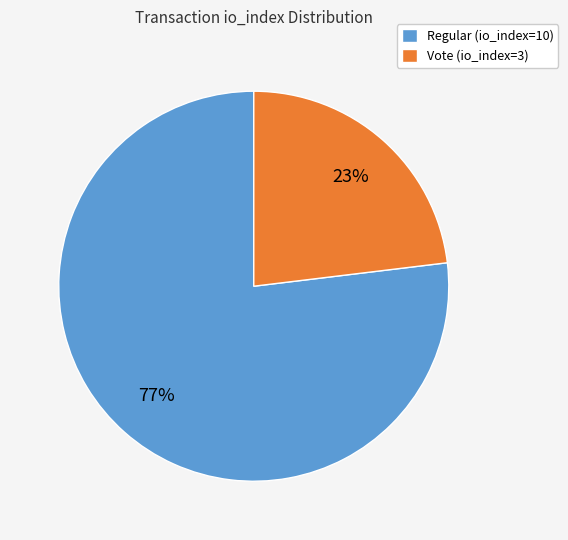

Which category has the smallest portion of the pie?

Vote (io_index=3)